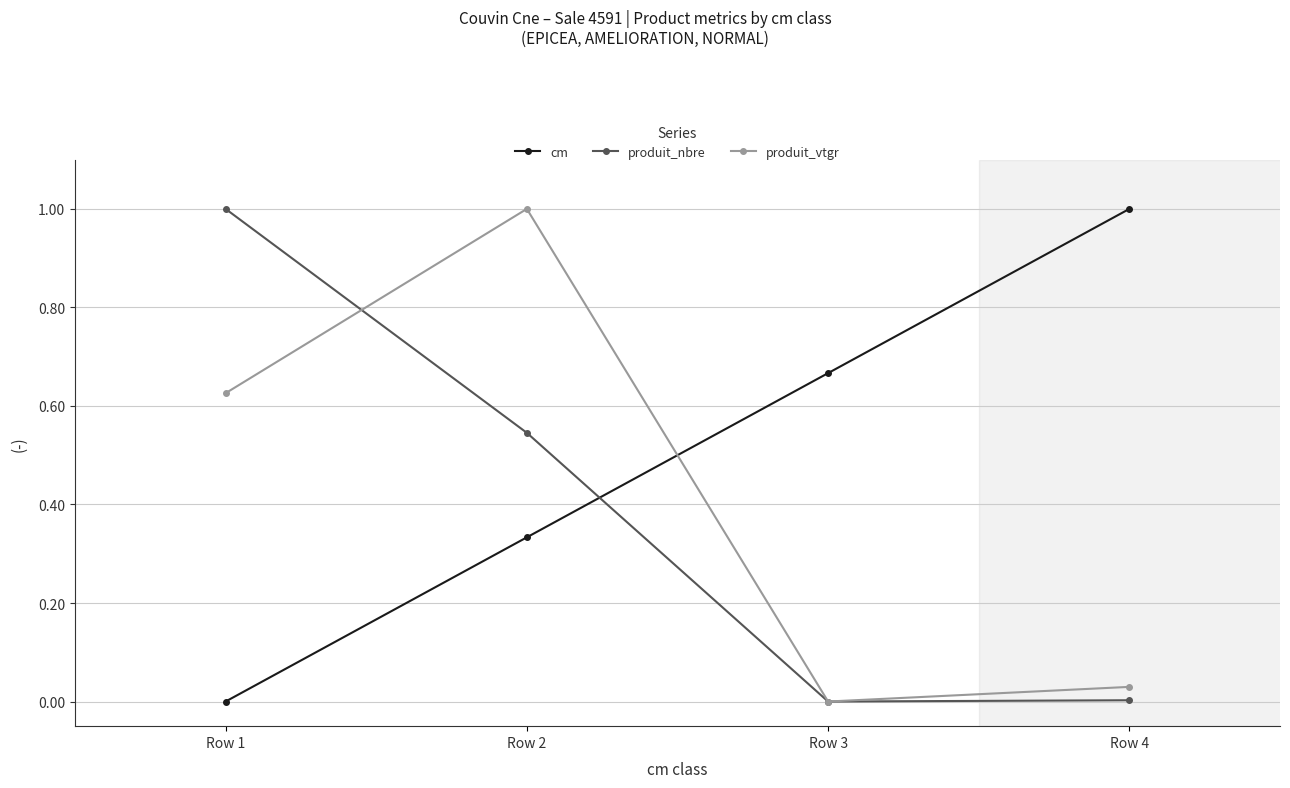

At which category is the sum across all series the highest?

Row 2